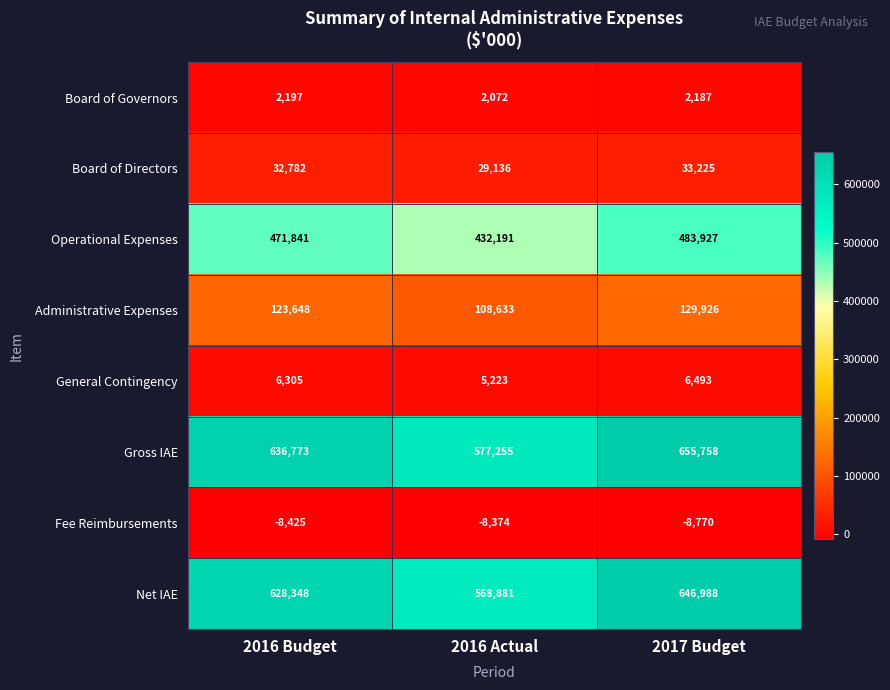

What is the lowest value of the Board of Directors series?

29136